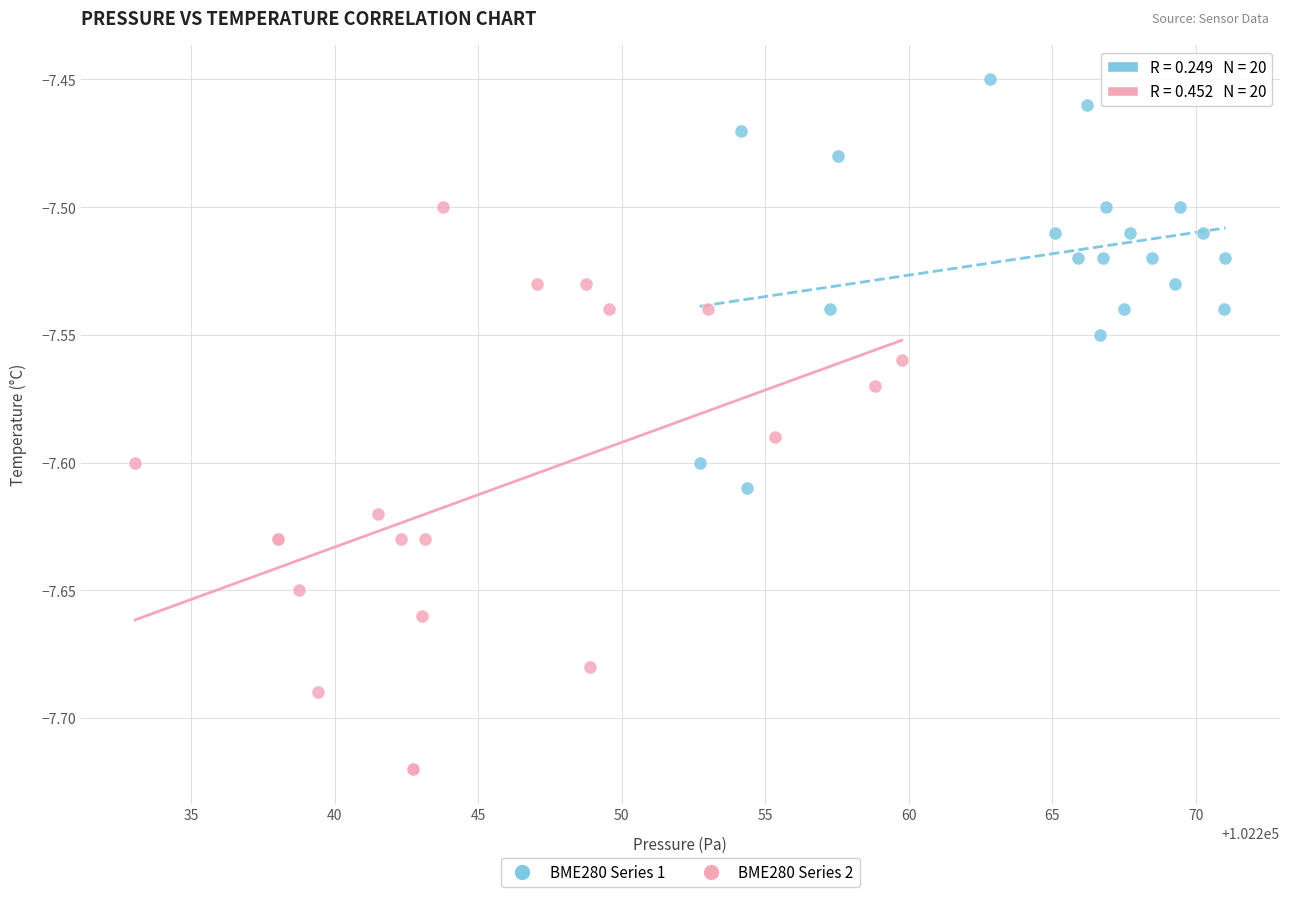

Which series reaches the maximum Y coordinate?

BME280 Series 1